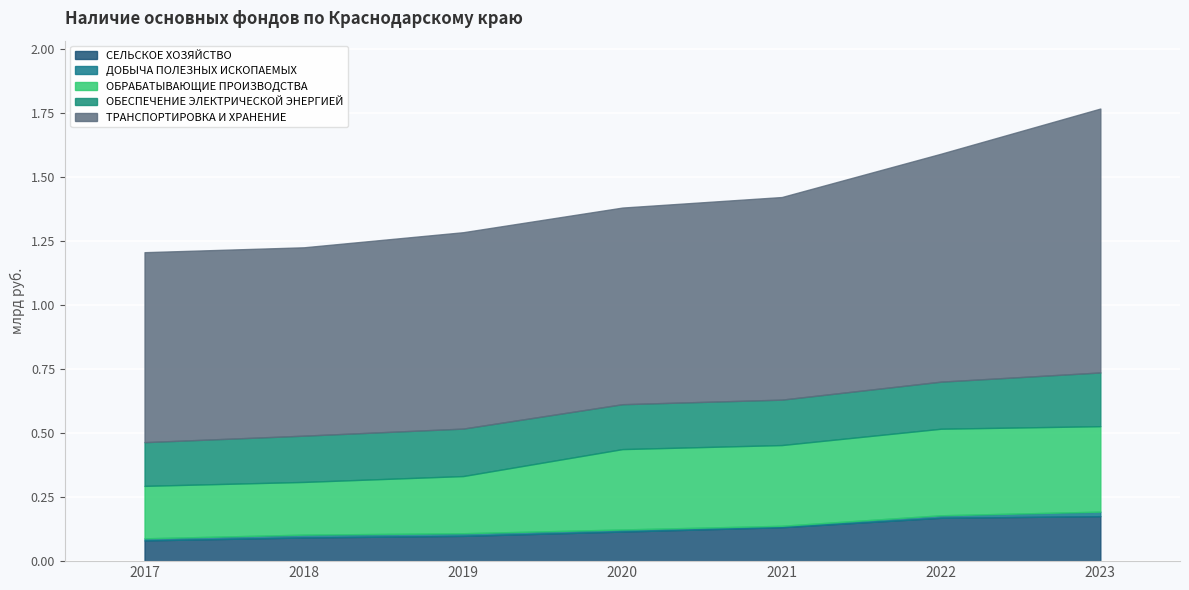

True or false: ТРАНСПОРТИРОВКА И ХРАНЕНИЕ and СЕЛЬСКОЕ ХОЗЯЙСТВО intersect in this chart.

False